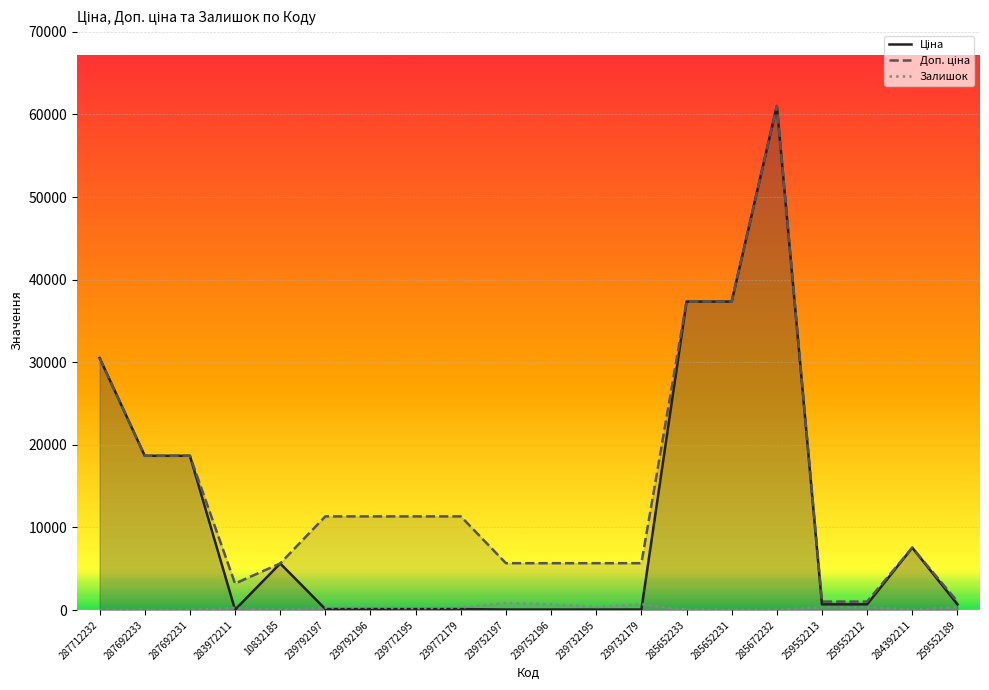

True or false: Залишок and Доп. ціна intersect in this chart.

False